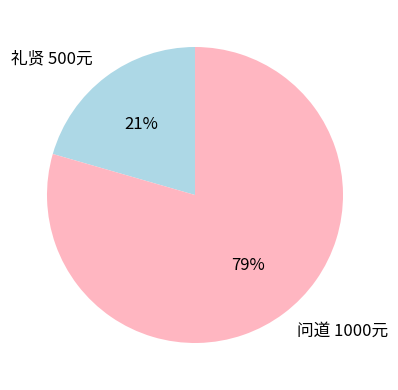

Combined, do 礼贤 500元 and 问道 1000元 account for over 50%?

Yes